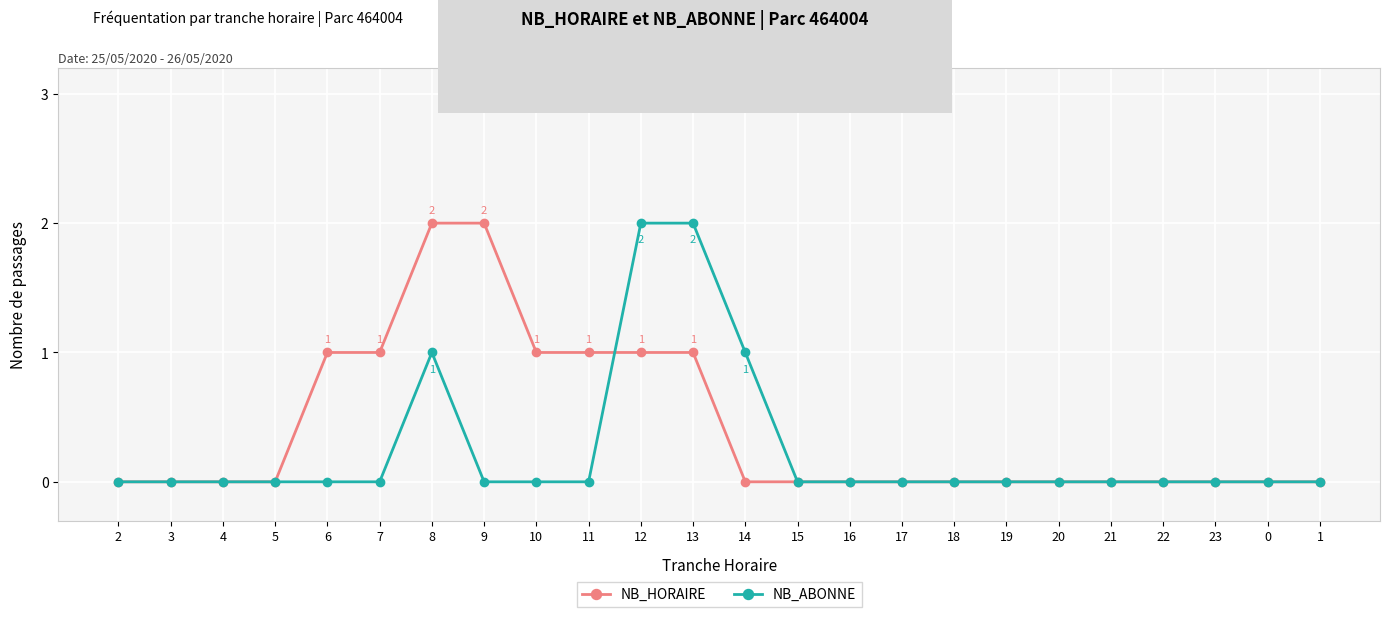

How many distinct data groups are displayed?

2